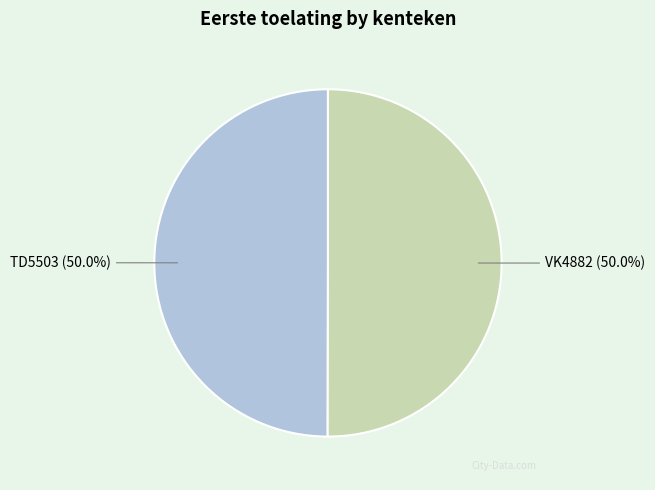

Do VK4882 and TD5503 together represent more than half of the pie?

Yes